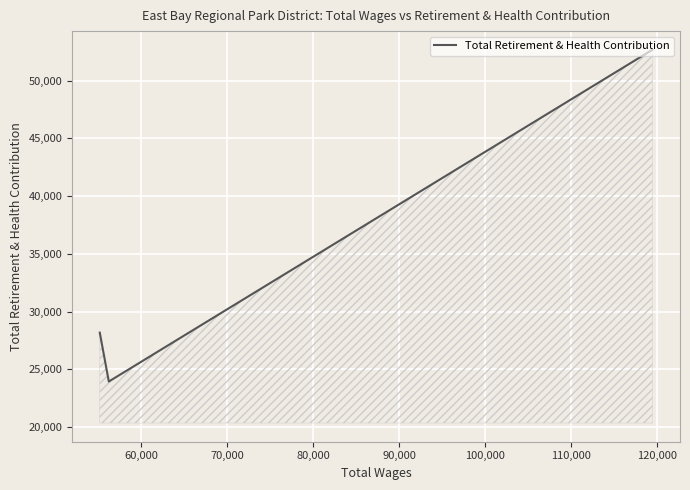

What is the greatest value displayed?

52665